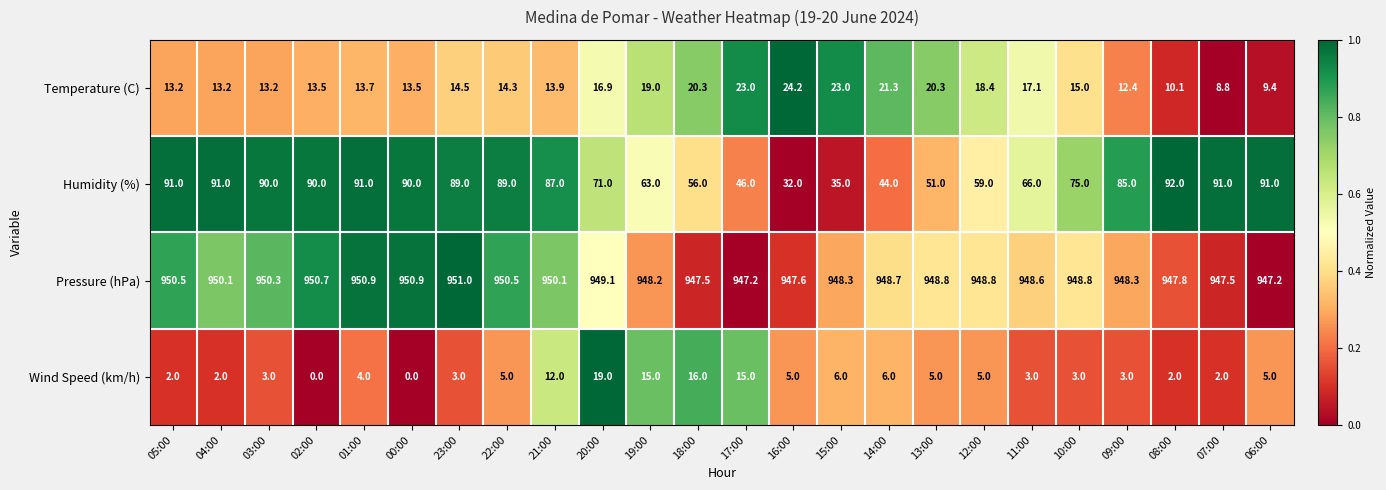

What is the difference between the maximum and minimum values in the Humidity (%) series?

60.0